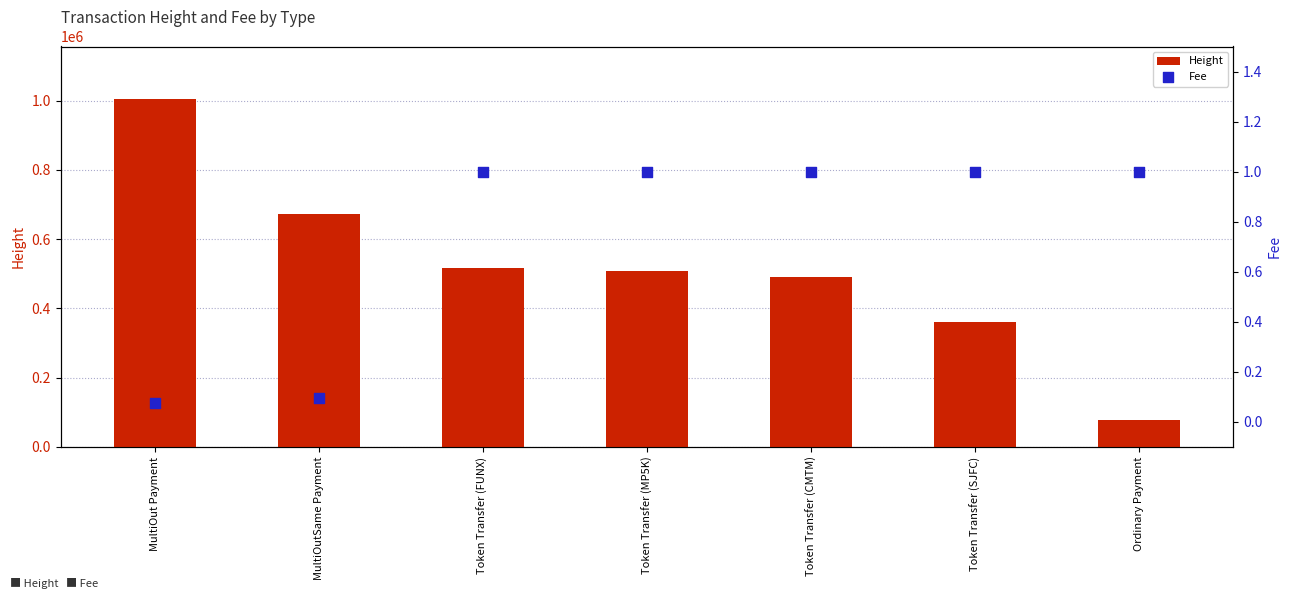

At which category is the sum across all series the highest?

MultiOut Payment